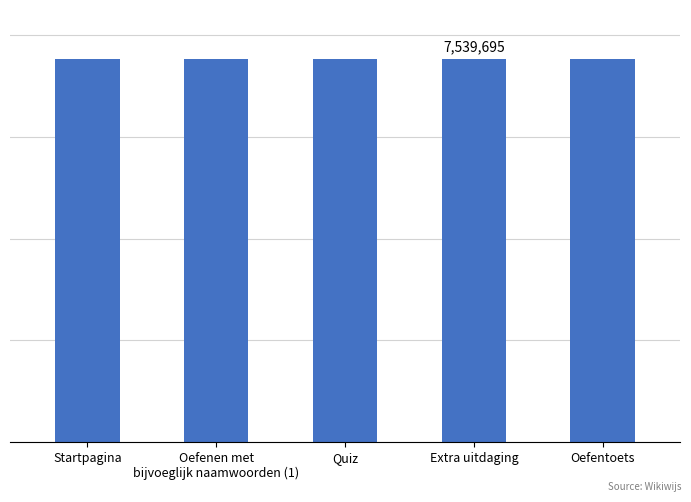

True or false: the data shows 10251664 at Quiz.

False